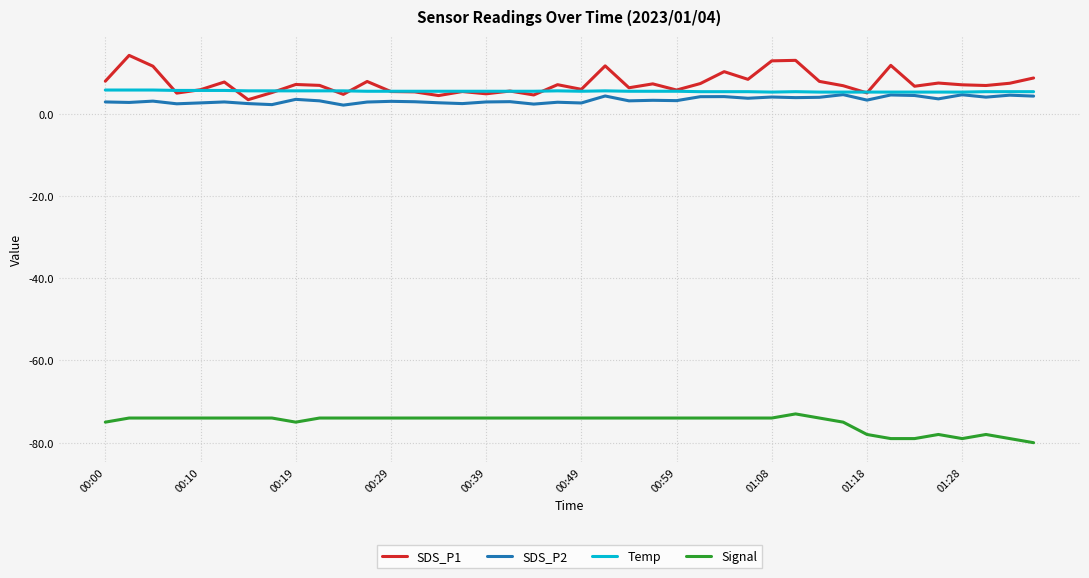

What is the highest value of the SDS_P2 series?

4.7